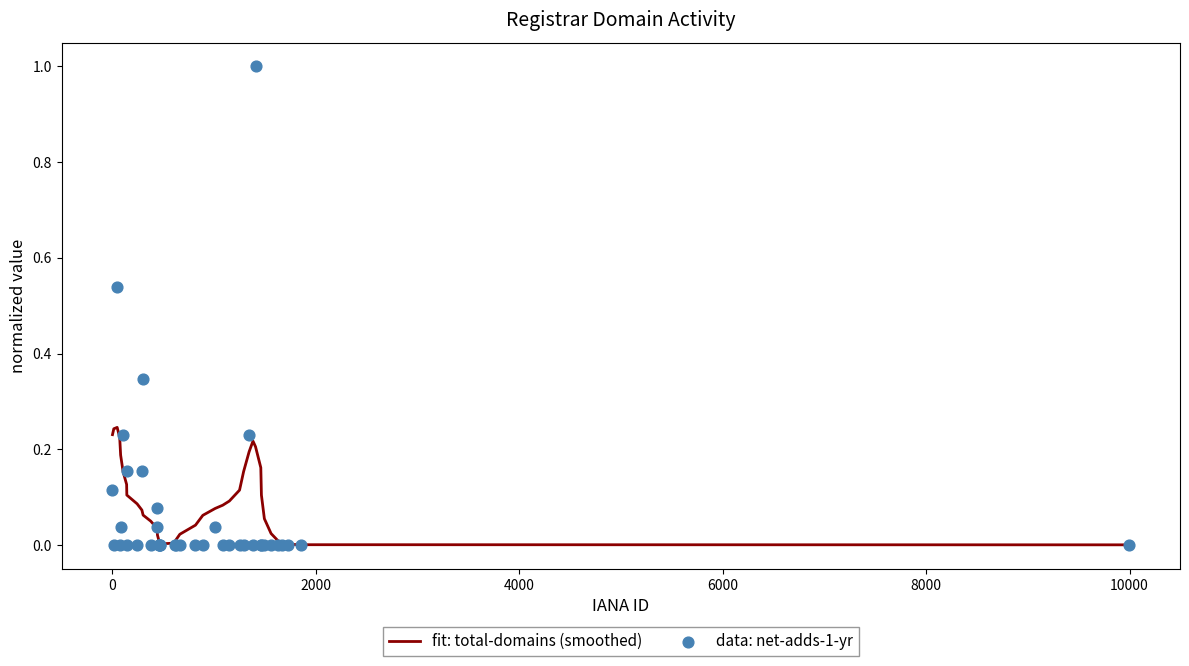

Which series has the widest spread of Y values?

data: net-adds-1-yr